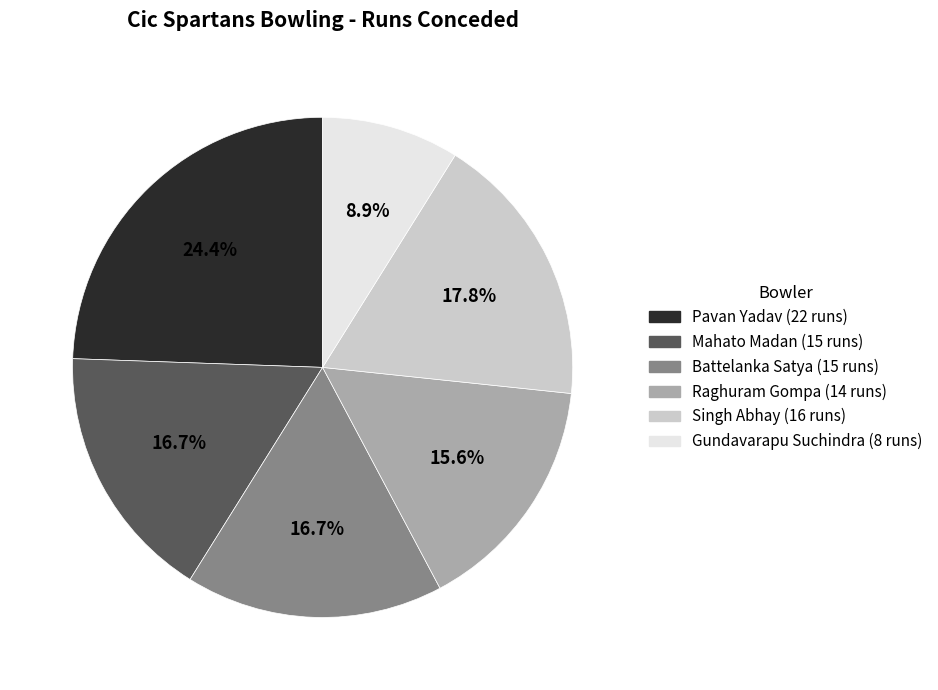

Which has a higher value, Battelanka Satya or Singh Abhay?

Singh Abhay